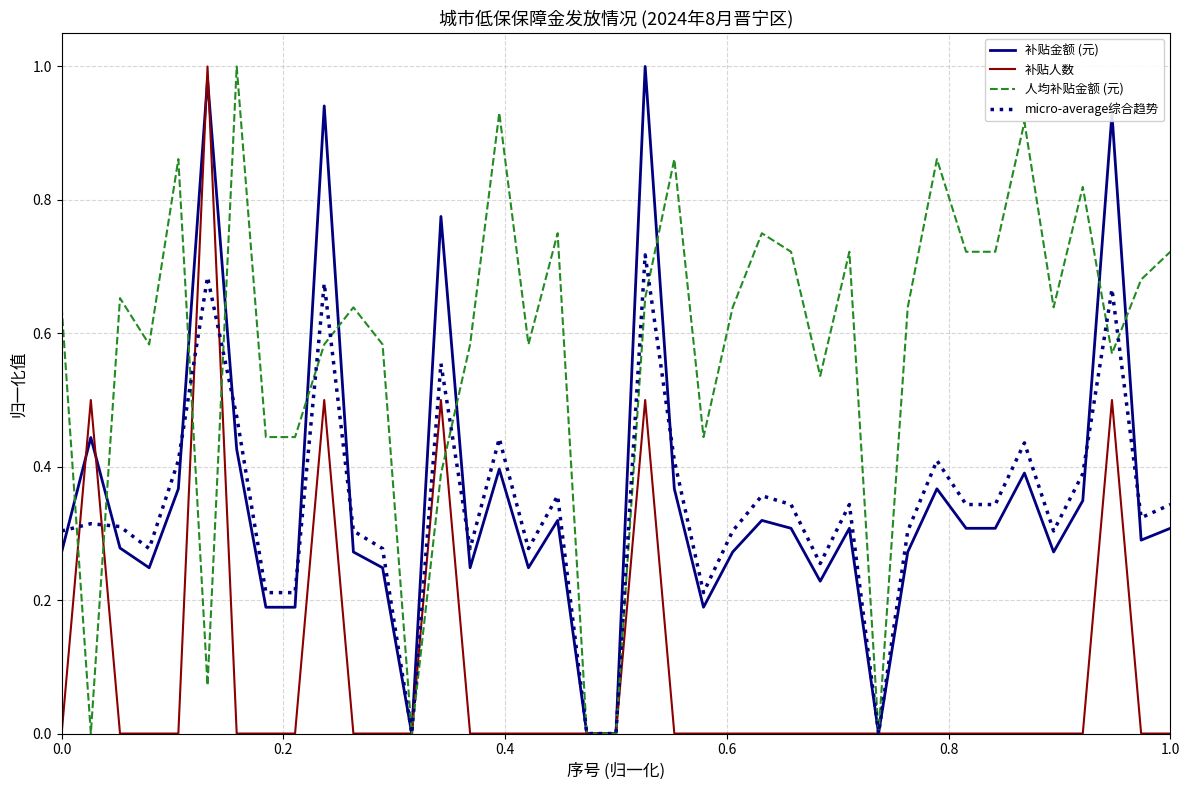

Which series has the largest total across all categories?

人均补贴金额 (元)